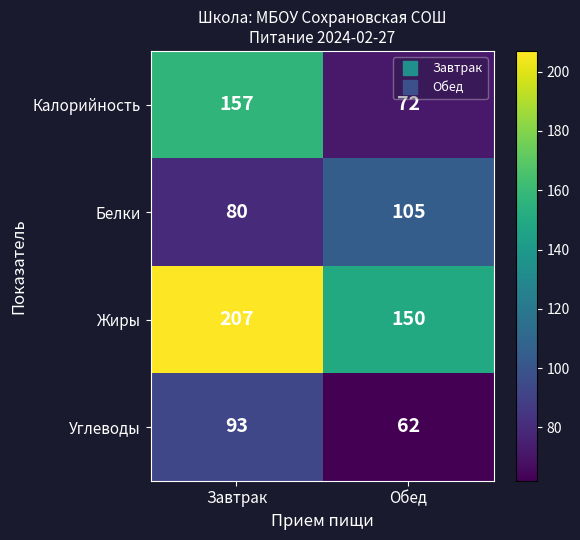

What is the average value of the Углеводы series?

78